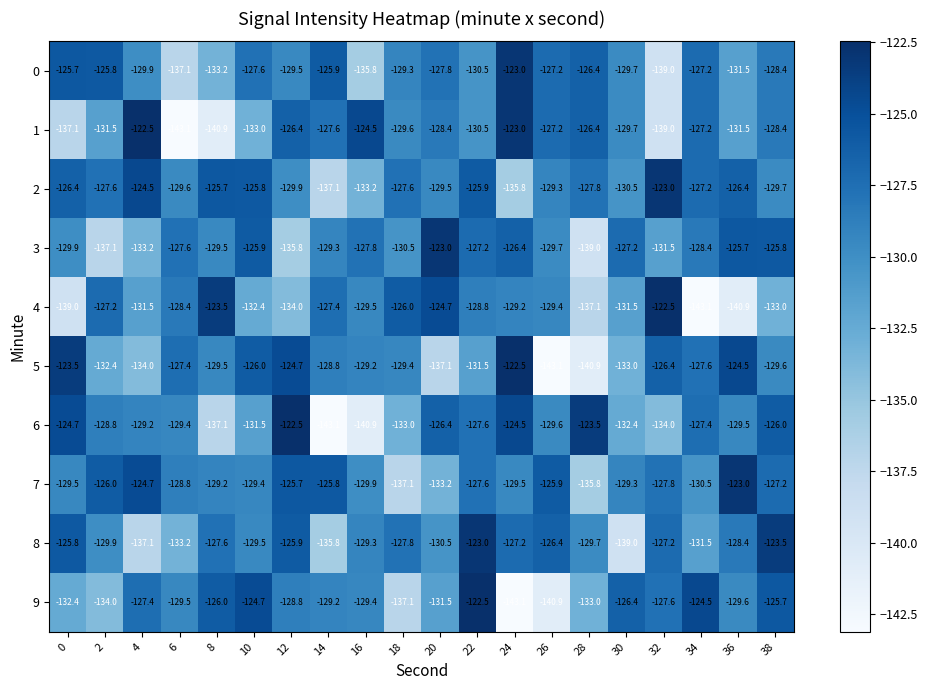

How many values in the 9 series exceed -129?

9